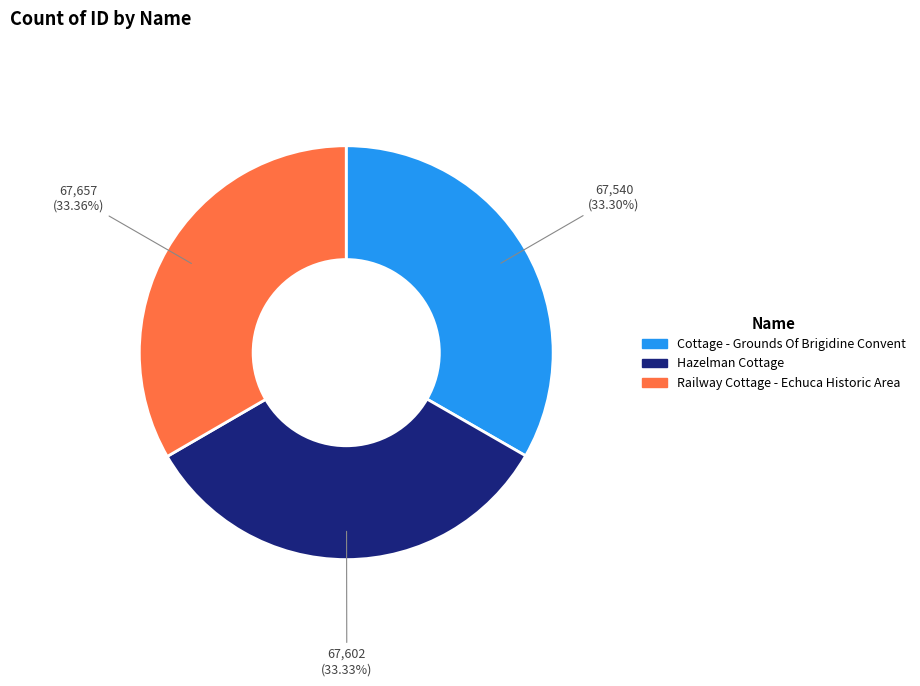

Is the sum of Cottage - Grounds Of Brigidine Convent and Railway Cottage - Echuca Historic Area greater than half?

Yes